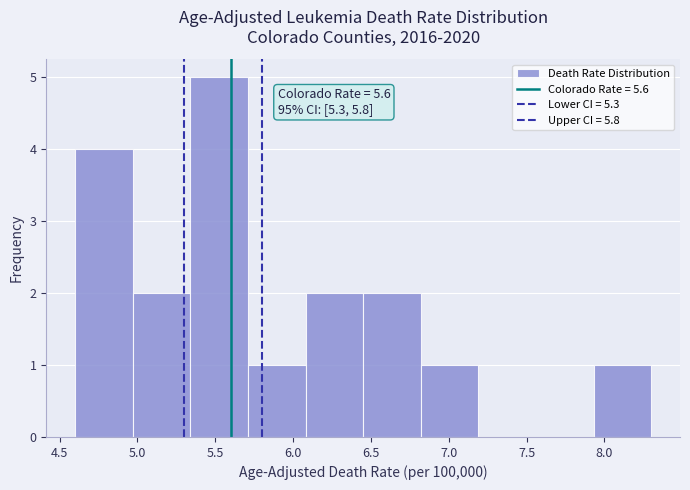

Over which range of the x-axis is the bar tallest?

5.34 to 5.71